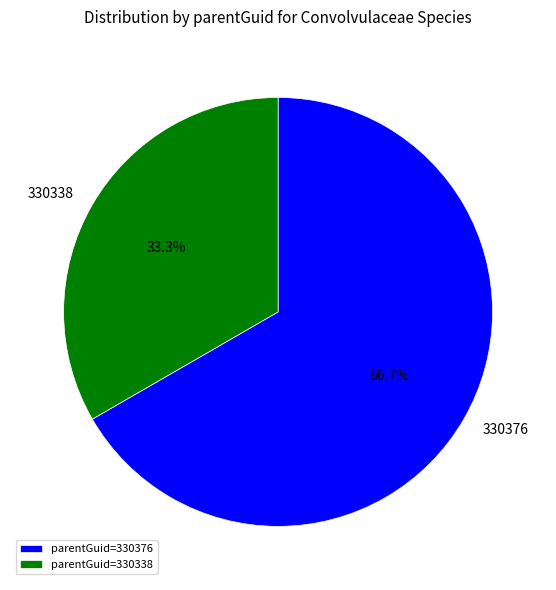

Which category has the smallest portion of the pie?

parentGuid=330338